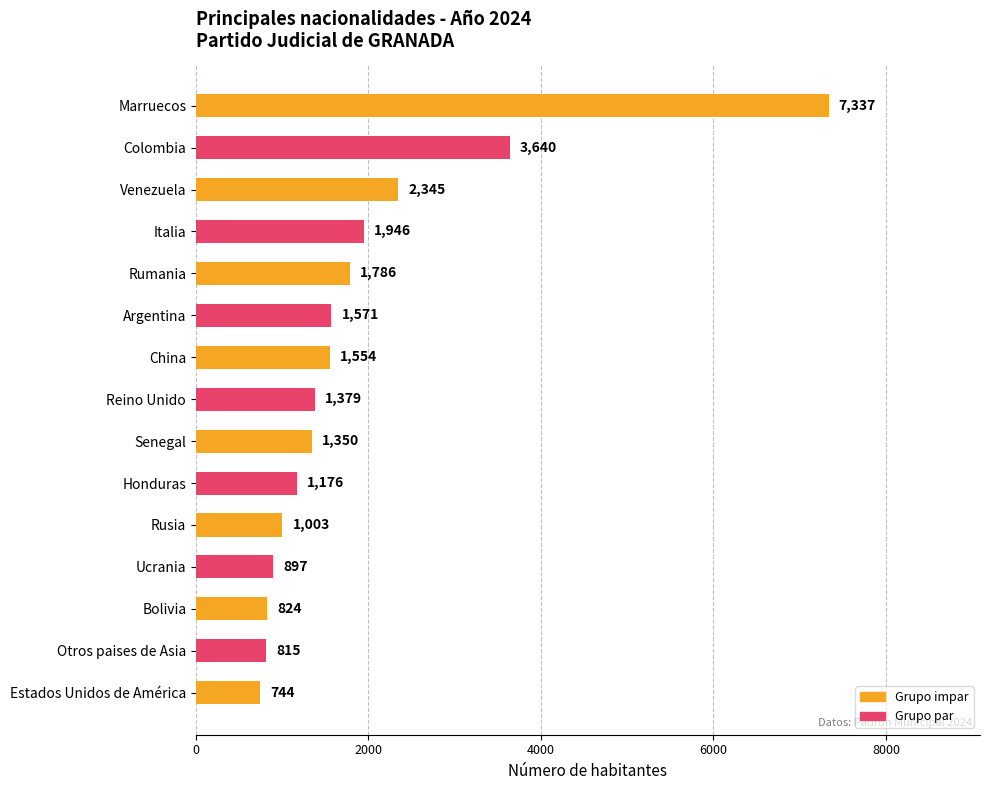

True or false: the data shows 1448 at Ucrania.

False